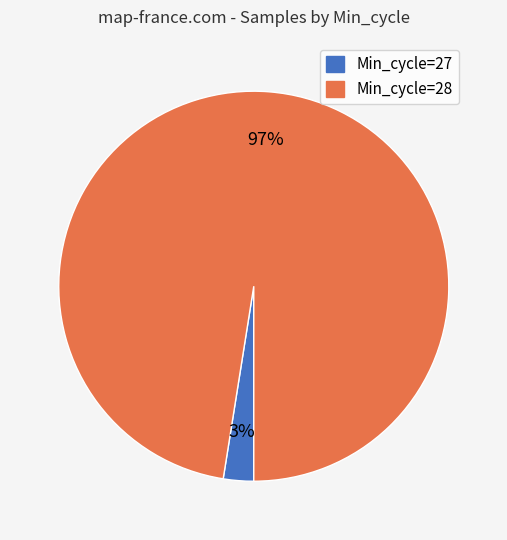

To the nearest percent, what is the average slice percentage?

50%